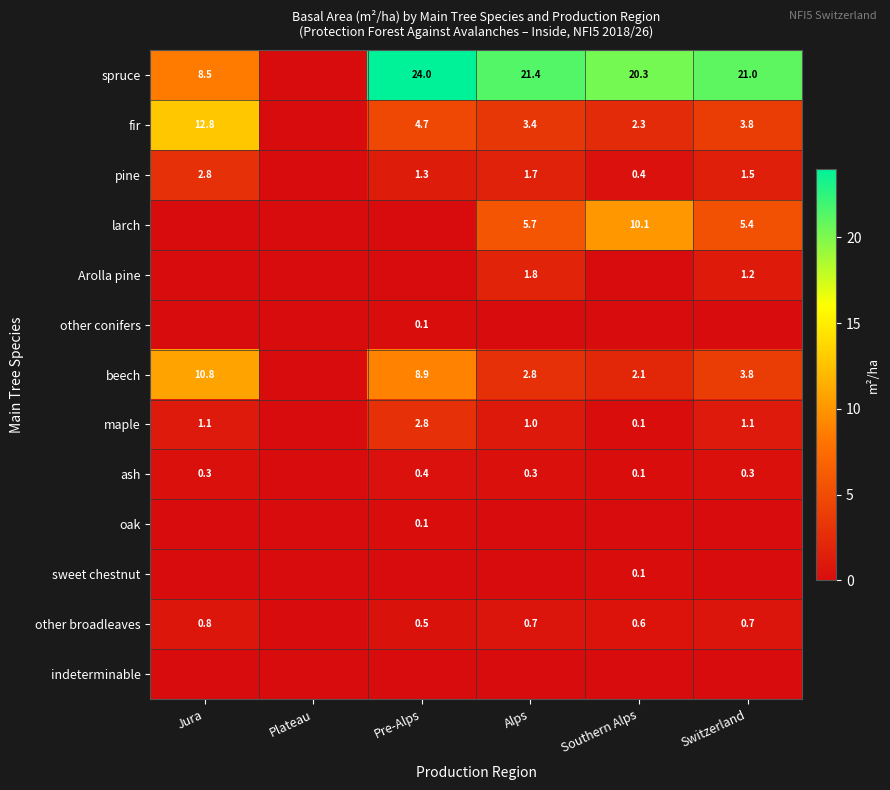

What is the difference between the beech values at Alps and Pre-Alps?

6.1